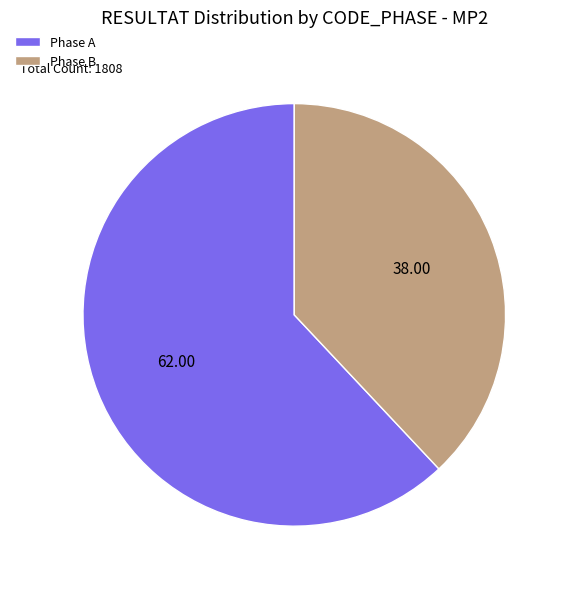

Count the number of slices in the pie.

2